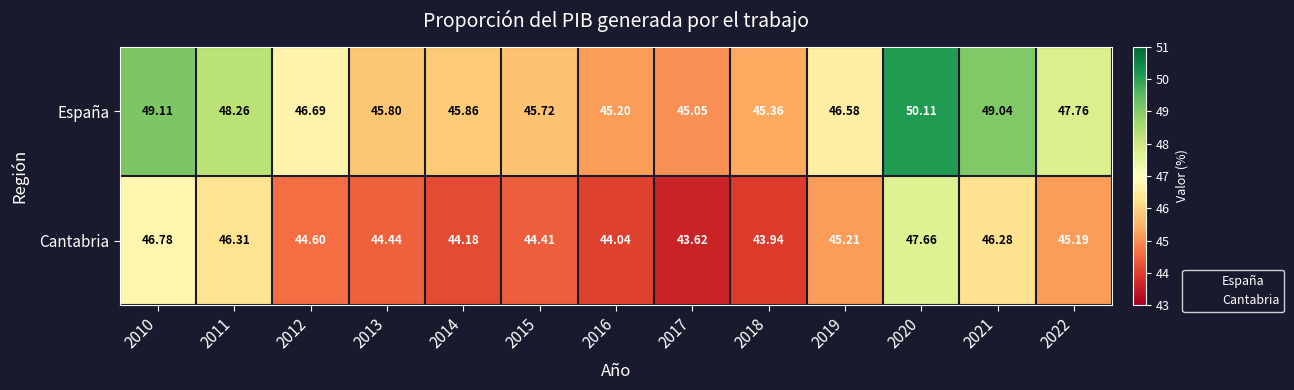

Which category has the highest value across all series?

2020